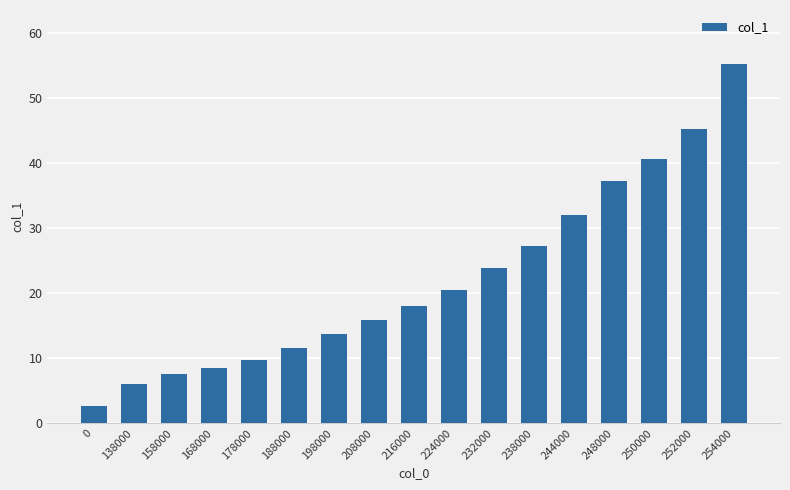

What is the value of the 12th bar from the left?

27.2